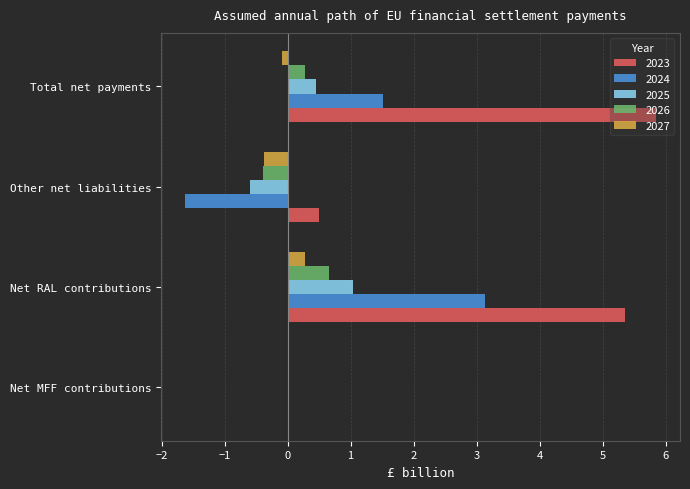

What is the highest value of the 2026 series?

0.7